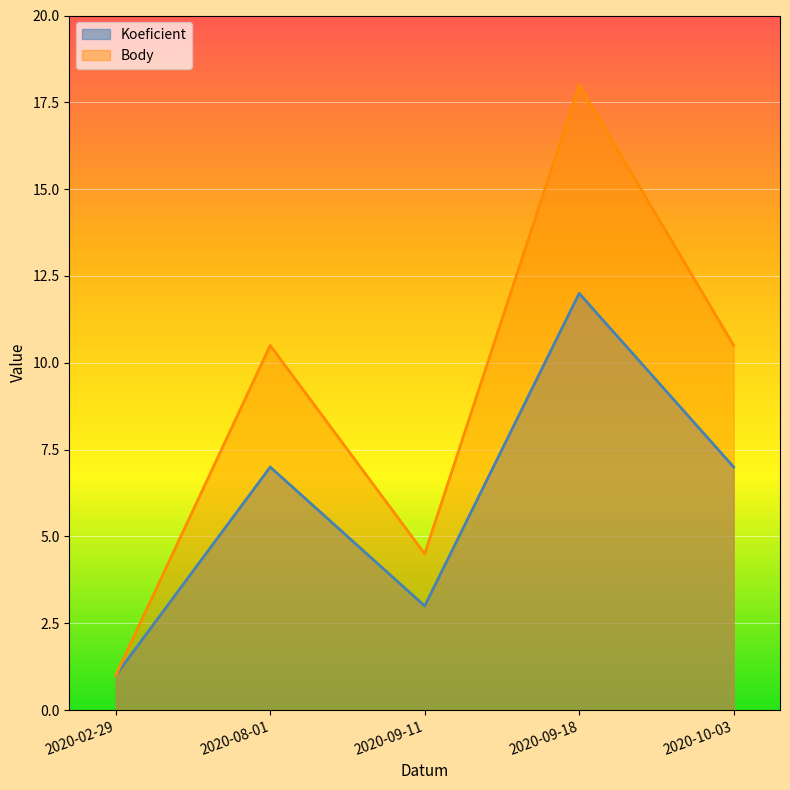

What is the approximate value of Body at 2020-08-01?

10.5